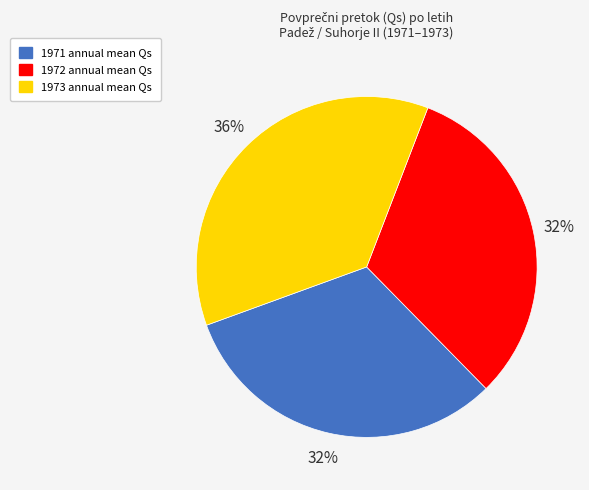

To the nearest percent, what is the combined percentage of 1971 annual mean Qs and 1972 annual mean Qs?

64%